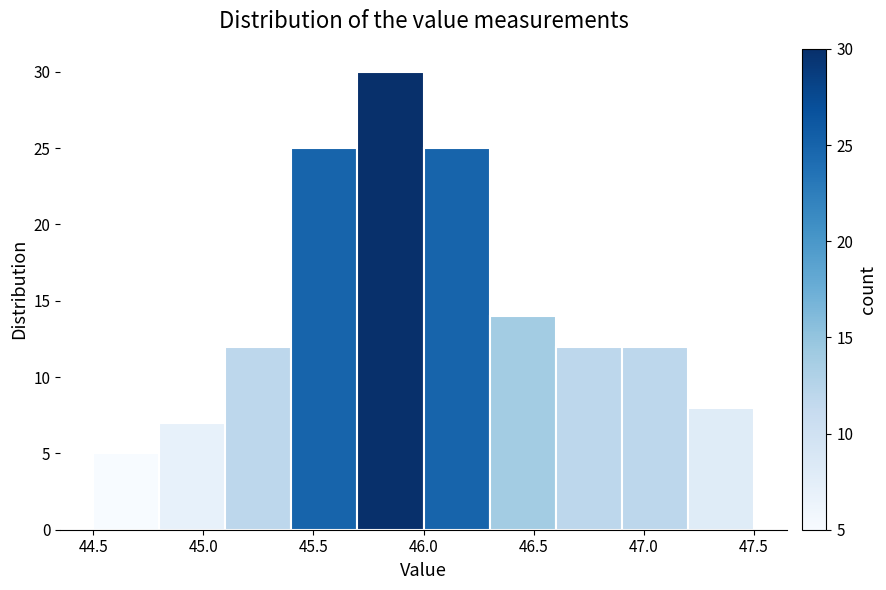

What is the height of the bar covering 46.9 to 47.2 on the x-axis? The values are not printed on the chart, so give them approximately, as read against the axis.

12